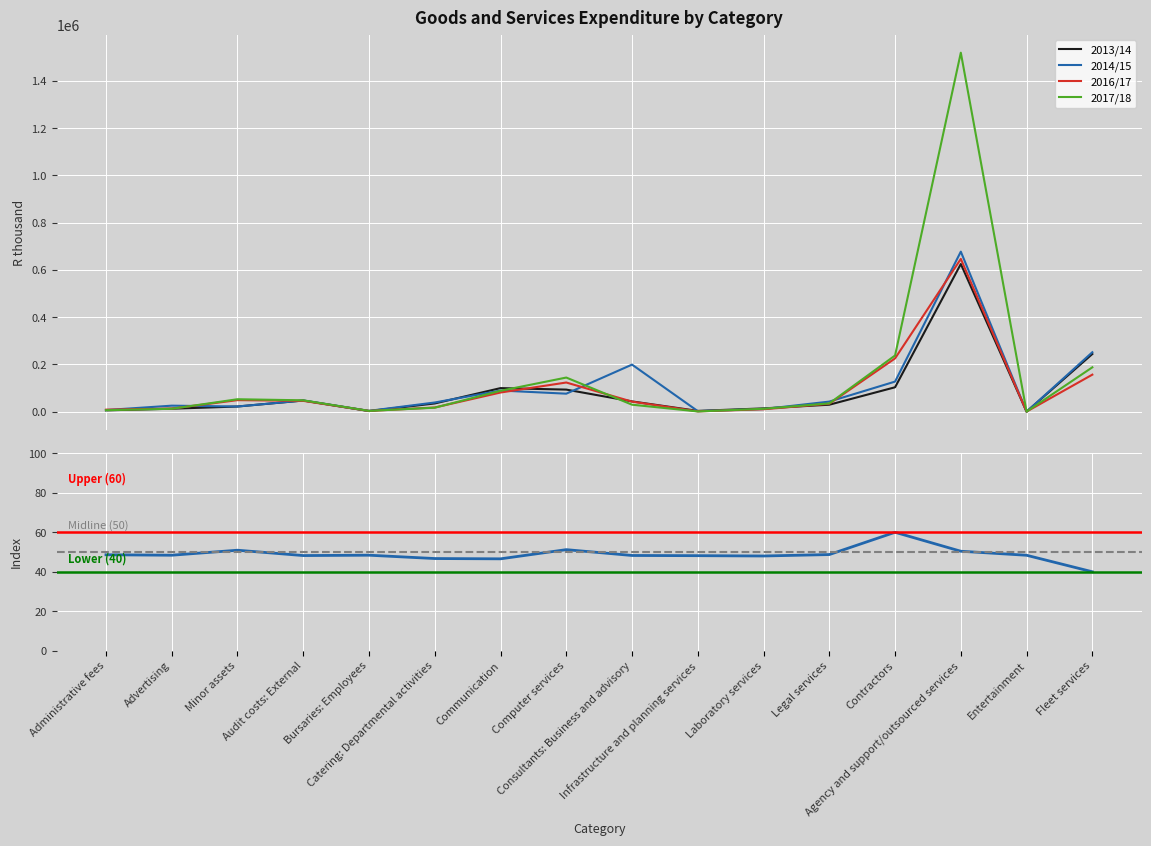

What is the lowest value of the 2014/15 series?

225